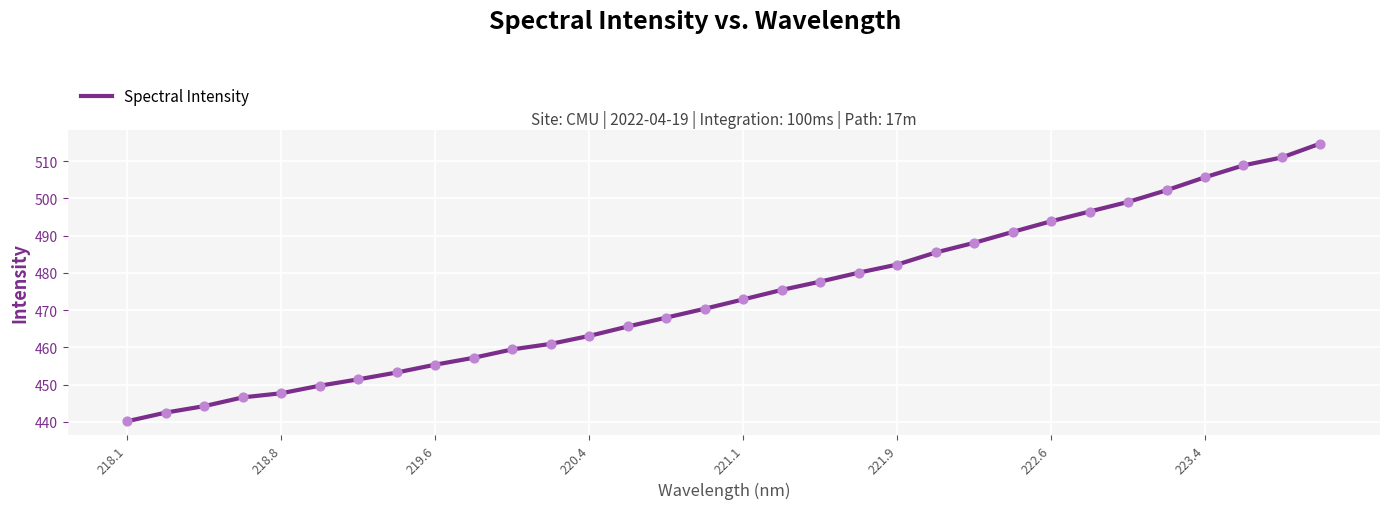

What is the minimum value shown in the chart?

440.2